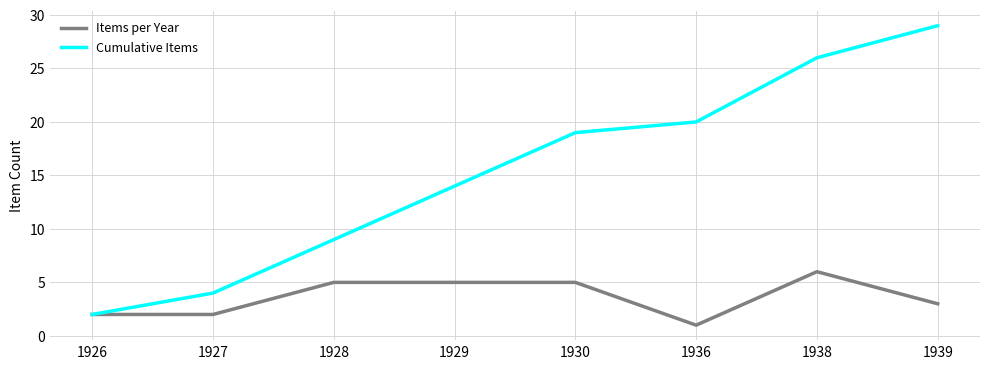

What is the spread (max minus min) of values at 1929?

9